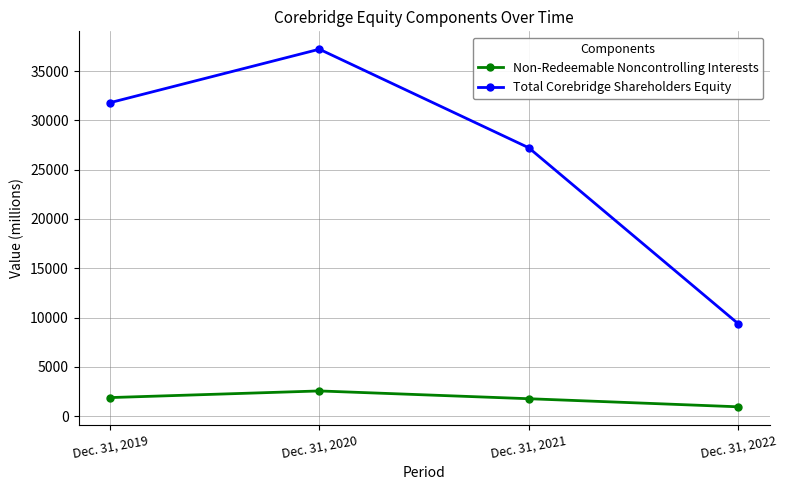

Which series changed the most between Dec. 31, 2019 and Dec. 31, 2021?

Total Corebridge Shareholders Equity